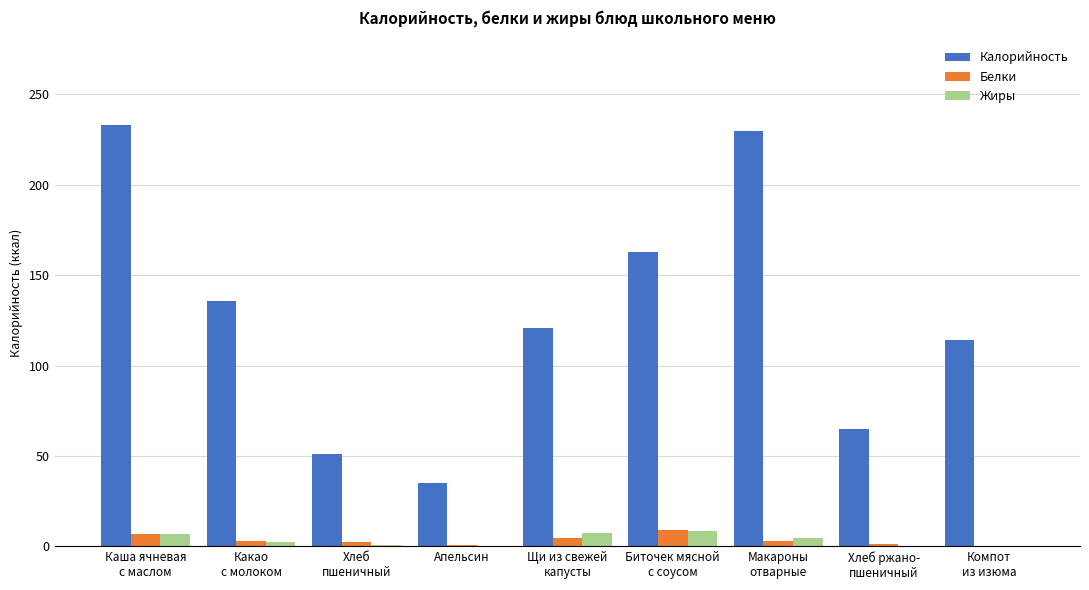

What is the highest value of the Белки series?

9.1